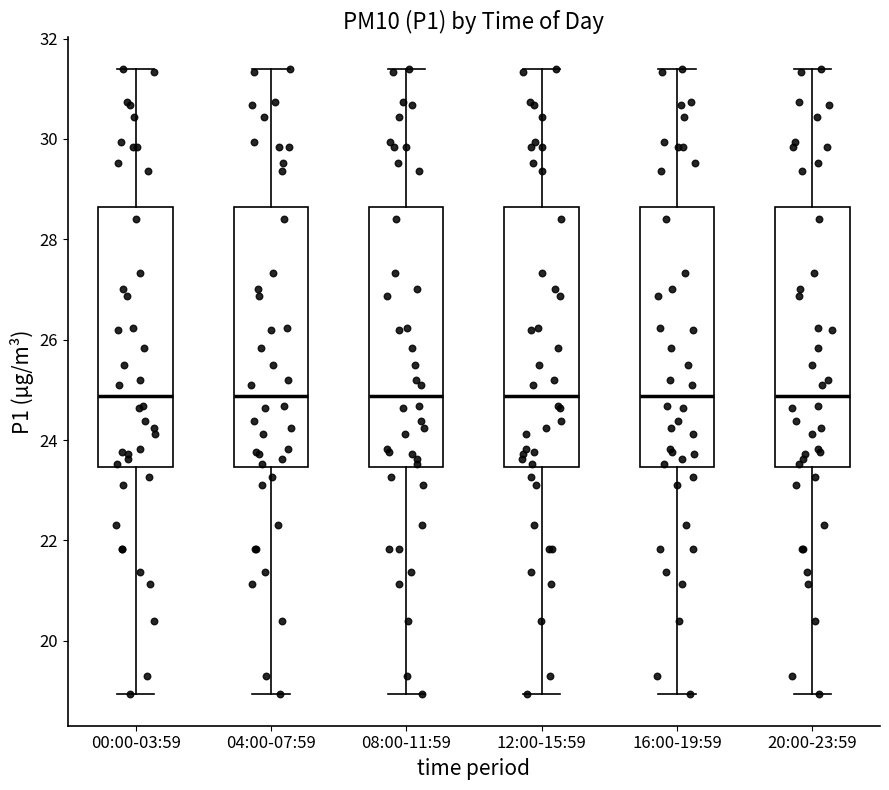

Where does the upper whisker of the box for 20:00-23:59 end on the y-axis? The values are not printed on the chart, so give them approximately, as read against the axis.

31.4